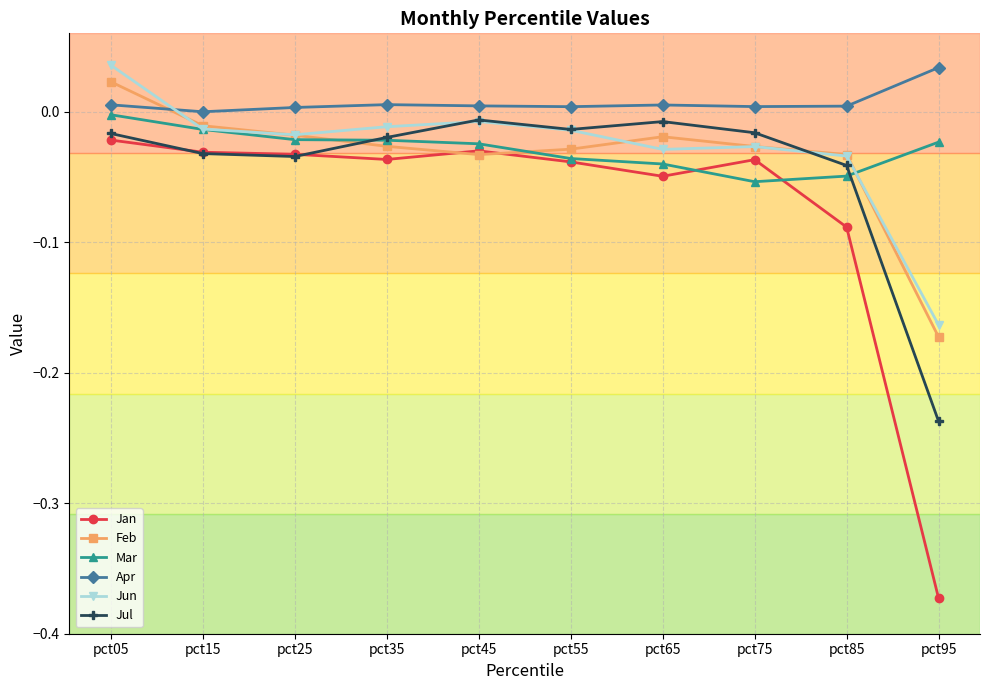

True or false: Jan and Apr intersect in this chart.

False